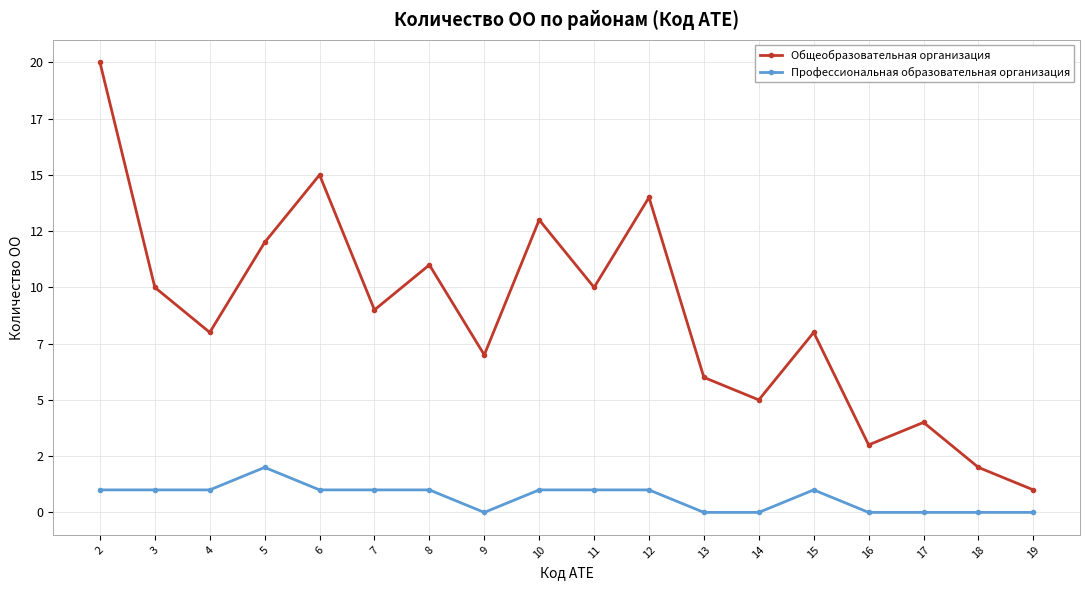

Does the chart have visible grid lines?

Yes